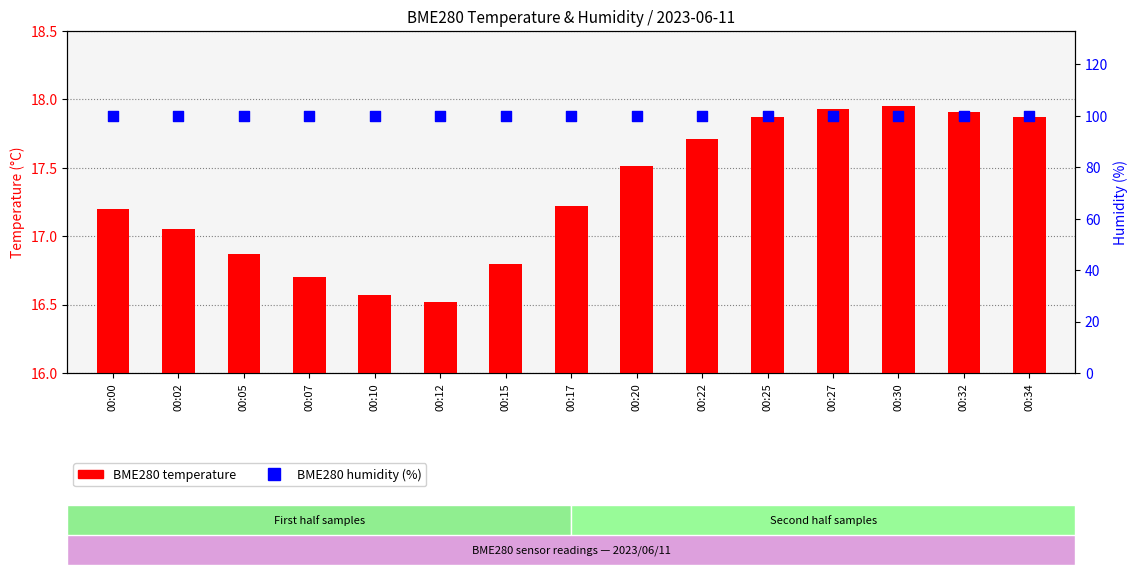

At how many categories does at least one series exceed 48?

15